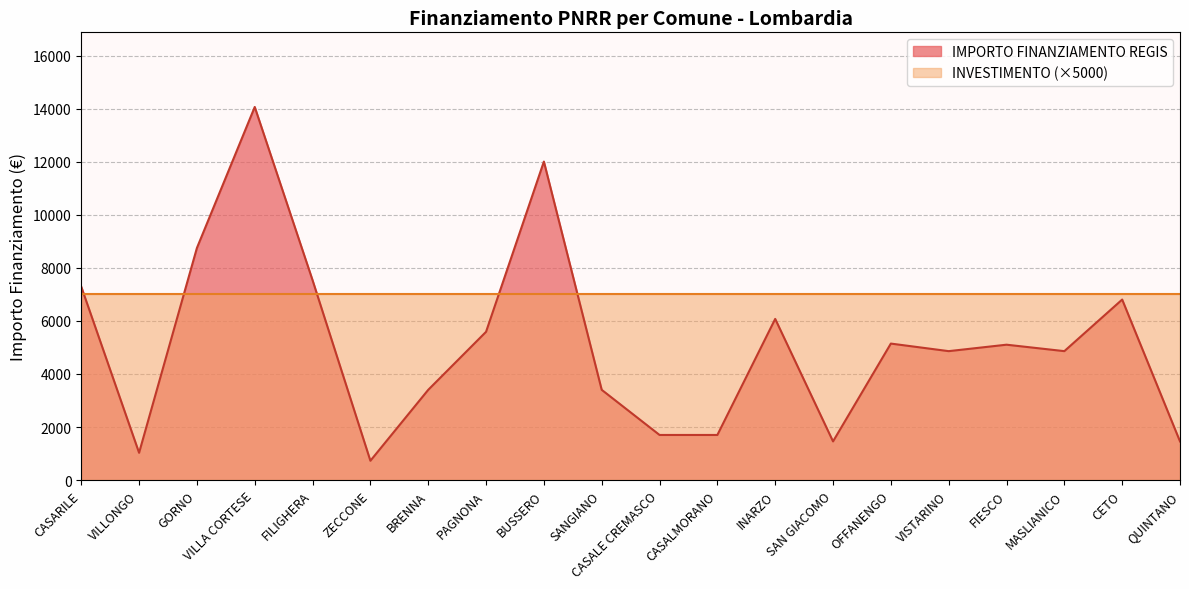

How many interior local peaks (higher than both neighbors) does the data have?

6